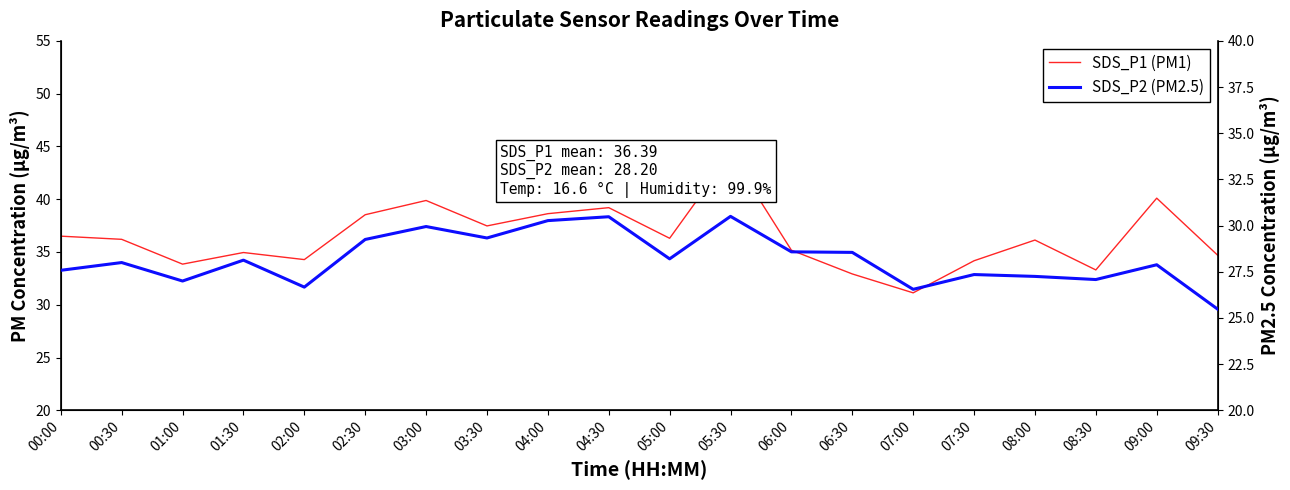

What is the maximum value for SDS_P2 (PM2.5)?

30.5